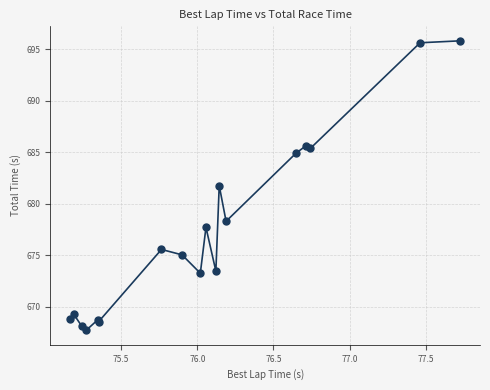

What Y value in the scatter plot is closest to 681?

681.8